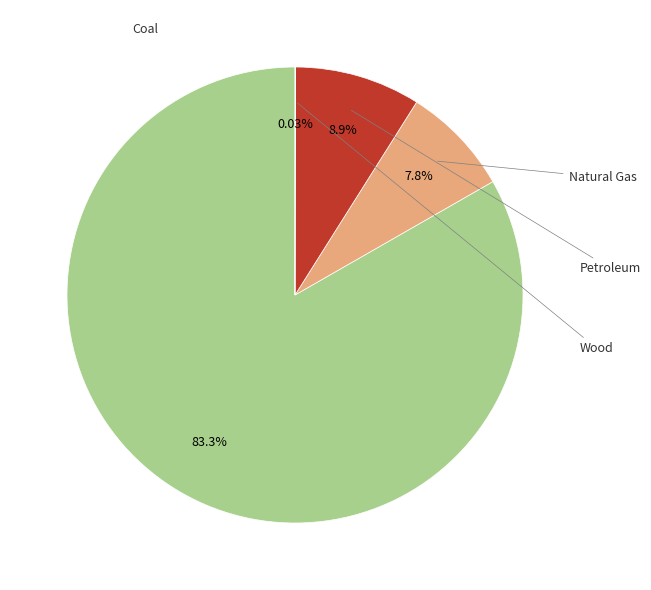

To the nearest percent, what is the difference between the largest and smallest slice percentages?

83%